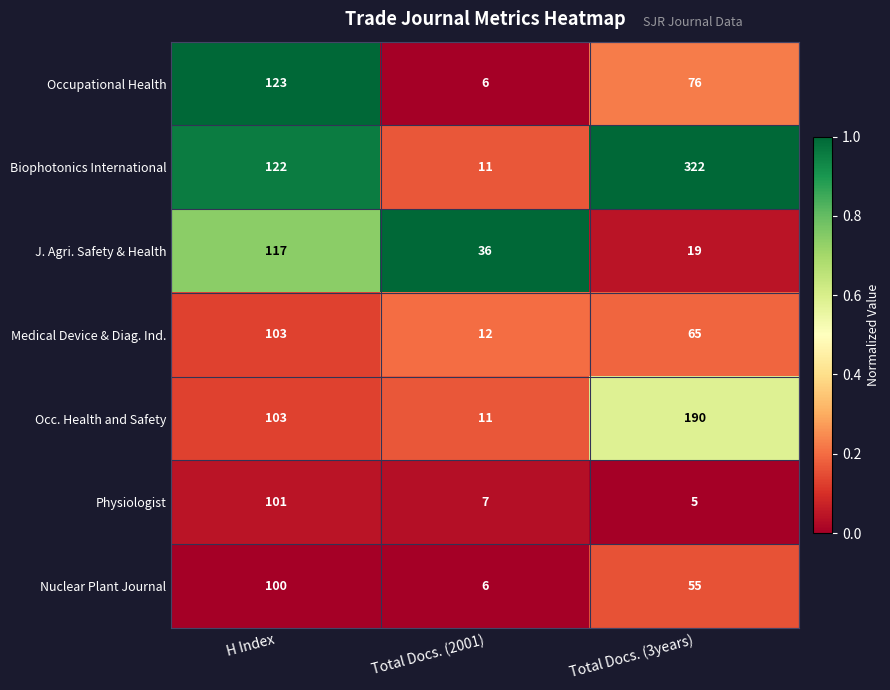

What is the spread (max minus min) of values at H Index?

23